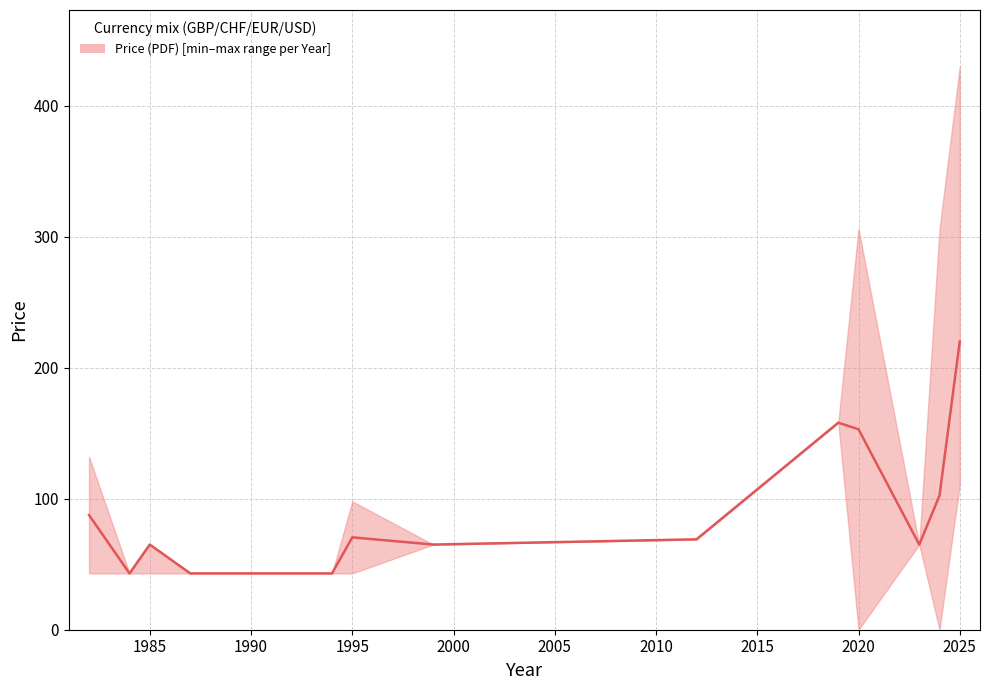

What is the smallest value displayed?

43.0